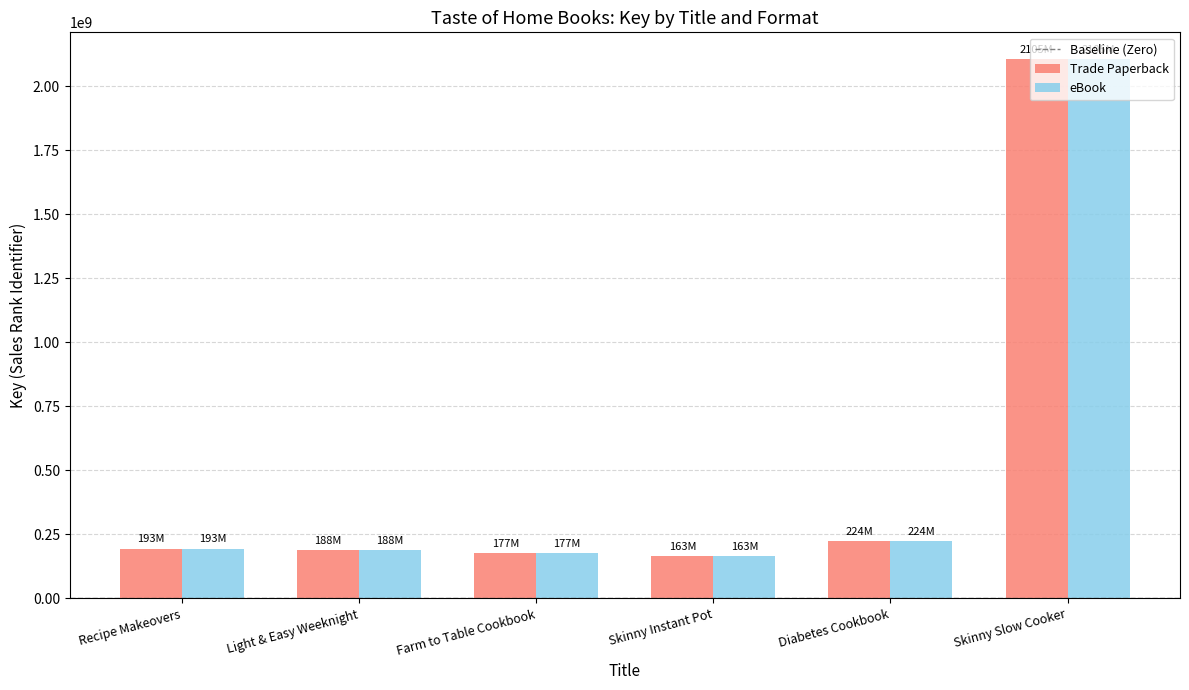

What is the difference between the maximum and minimum values in the eBook series?

1942219483